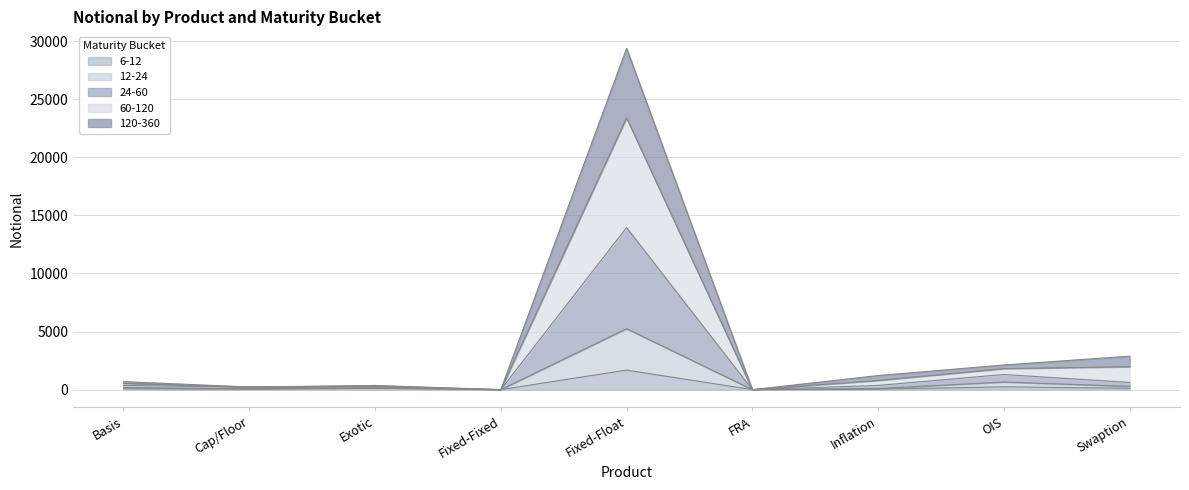

At which label does 24-60 reach its peak?

Fixed-Float